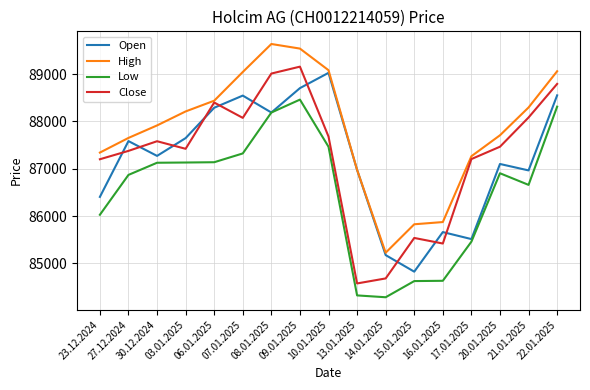

Which series has the widest spread of values?

Close